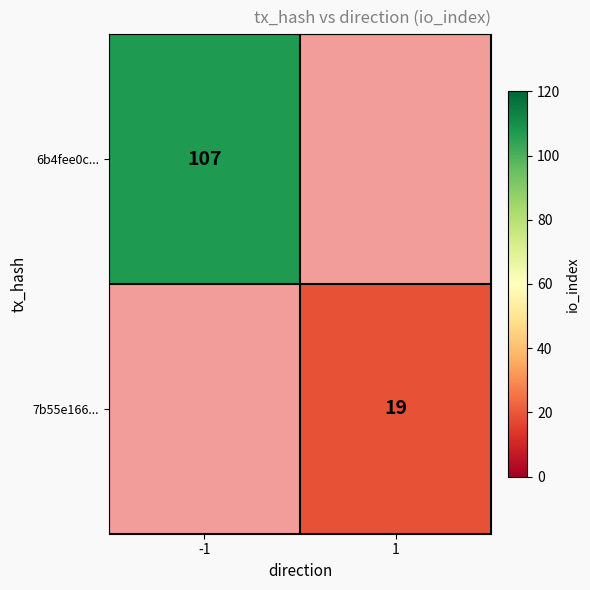

The value of 7b55e166... at 1 is 29. True or false?

False